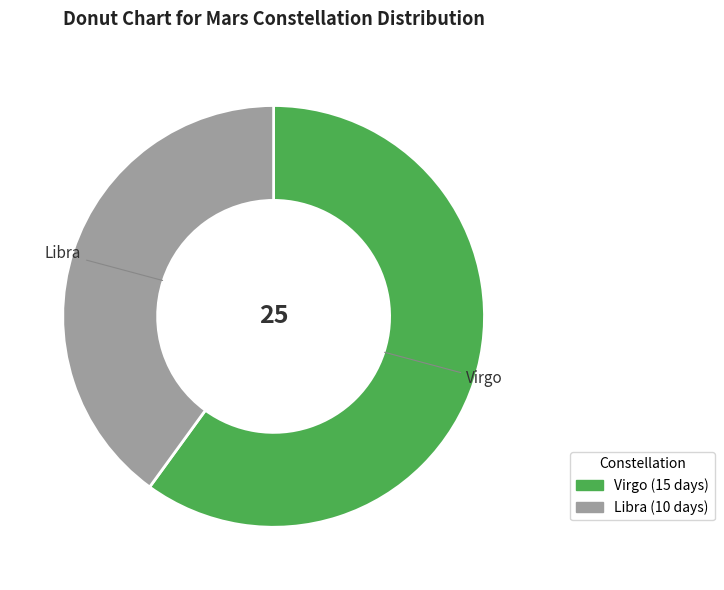

Which category has the smallest portion of the pie?

Libra